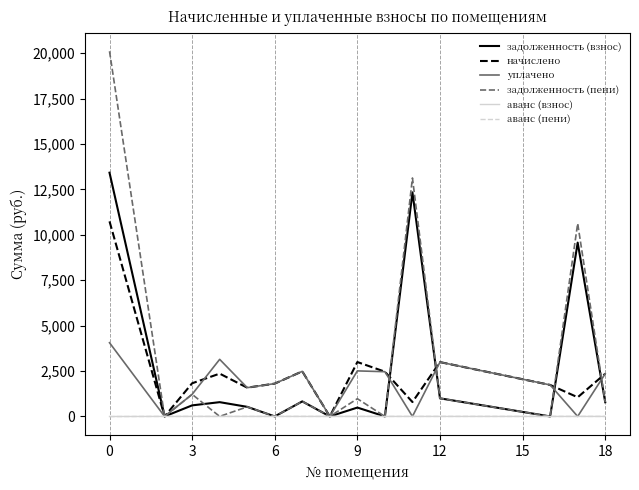

Which series has the widest spread of values?

задолженность (пени)